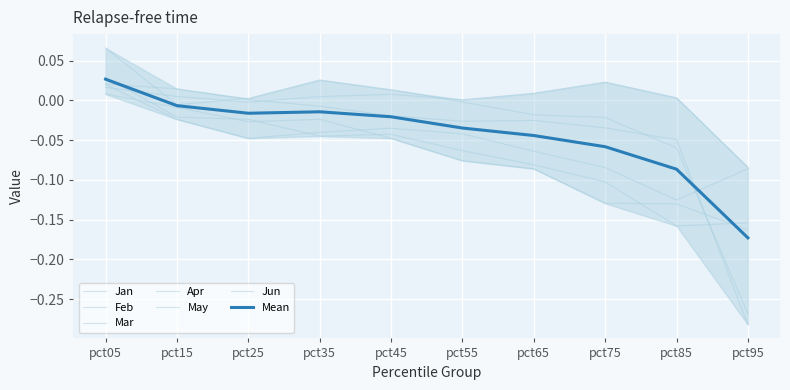

Rank the categories by May value from highest to lowest.

pct05, pct15, pct35, pct25, pct45, pct55, pct65, pct75, pct85, pct95